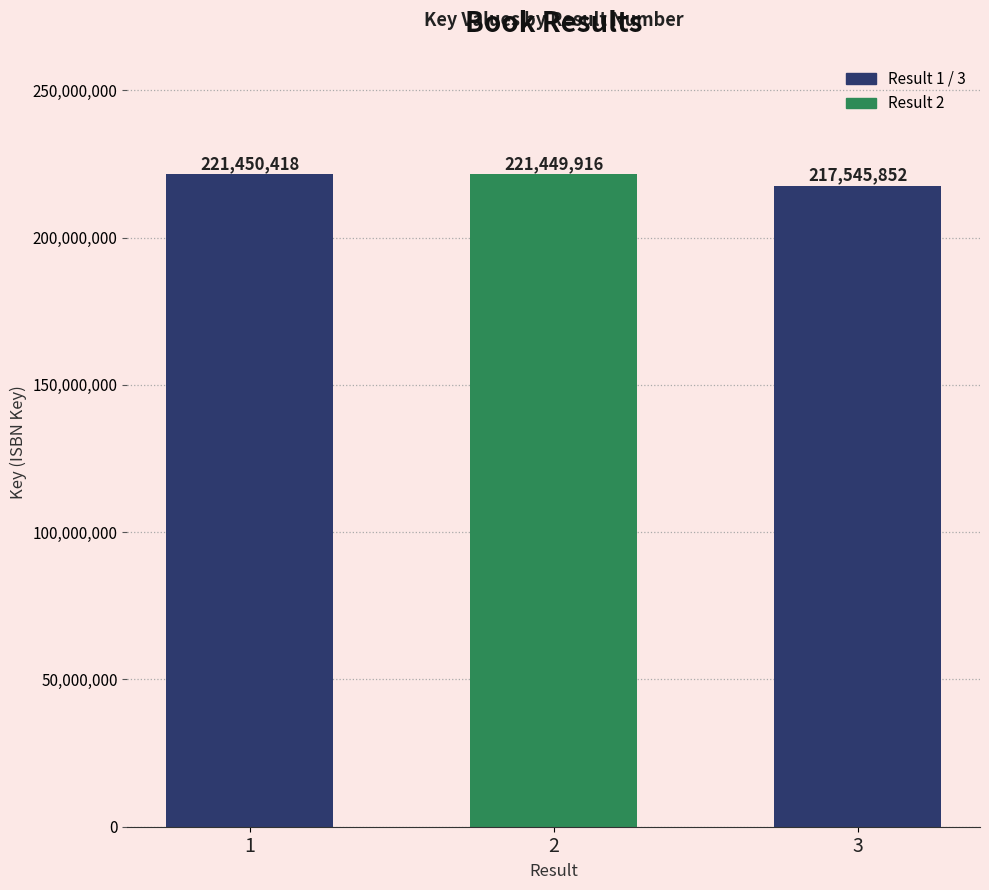

Rank the categories by value from lowest to highest.

3, 2, 1